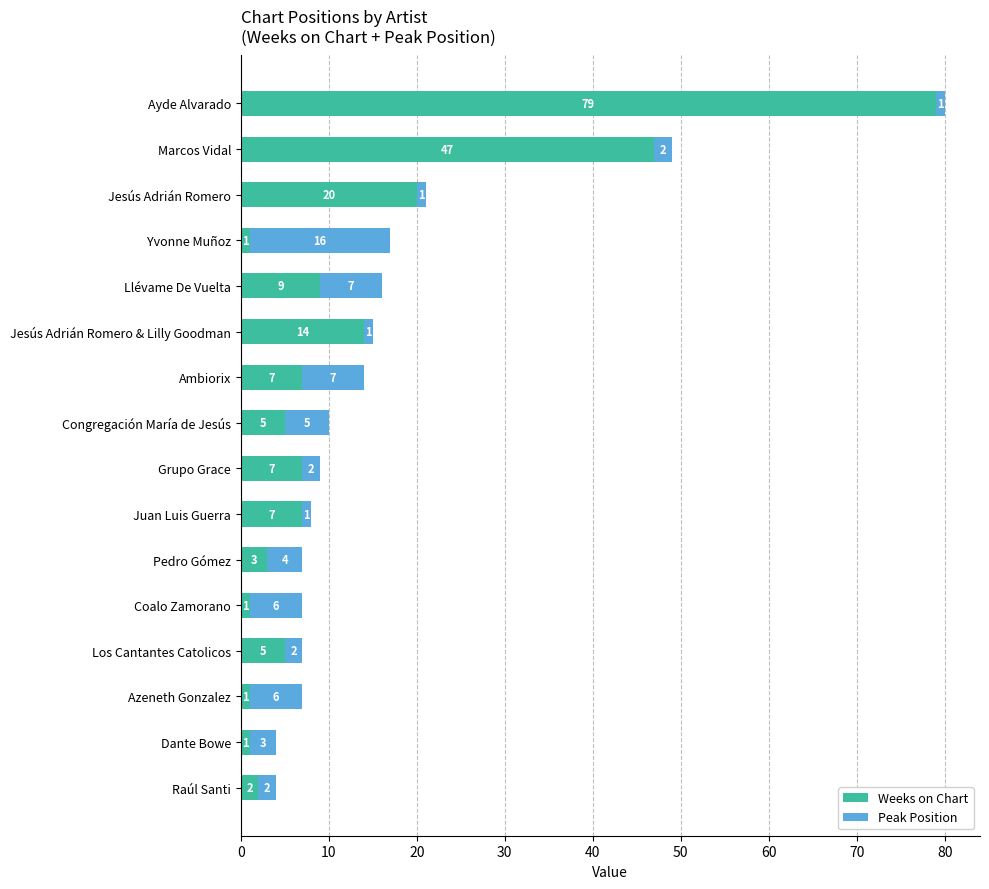

What is the highest value of the Weeks on Chart series?

79